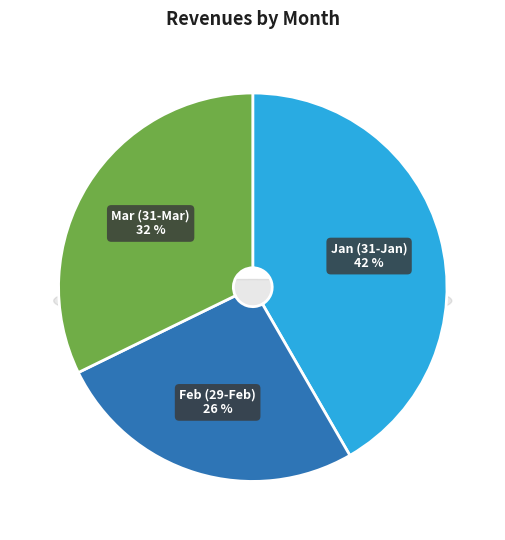

How many slices are in this pie chart?

3